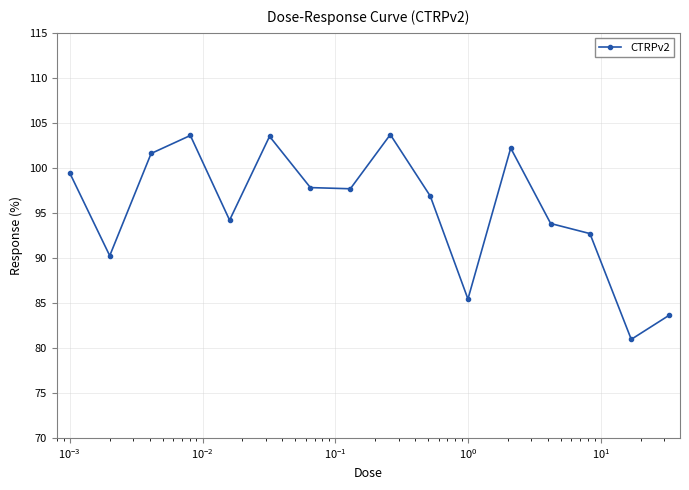

What is the greatest value displayed?

103.7